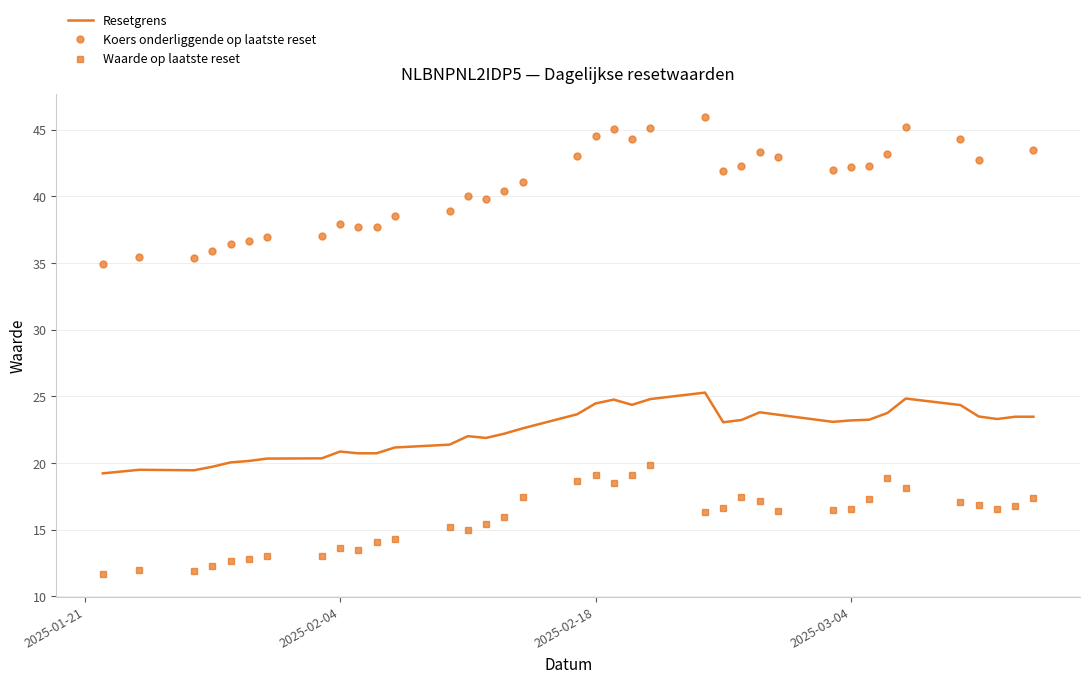

What is the label of the 36th point from the right?

2025-01-24